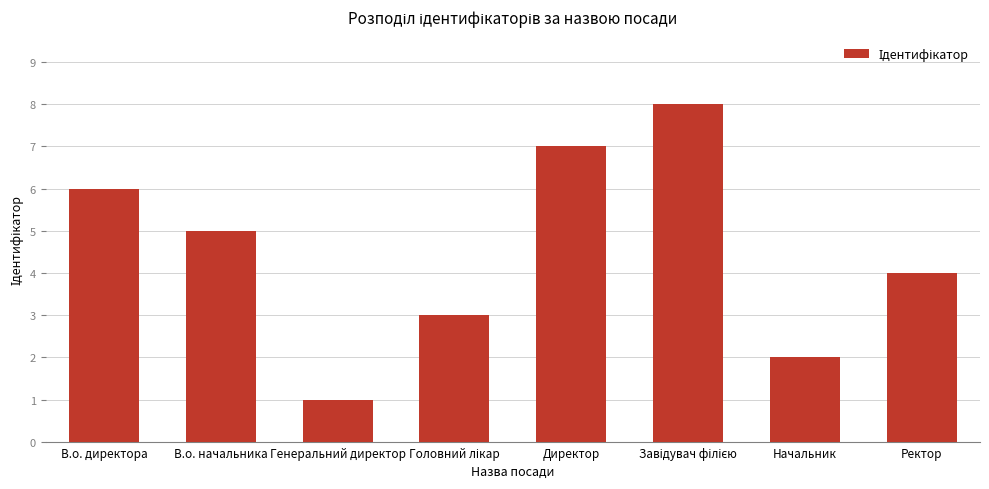

Count the values in the range 3 to 7.

5